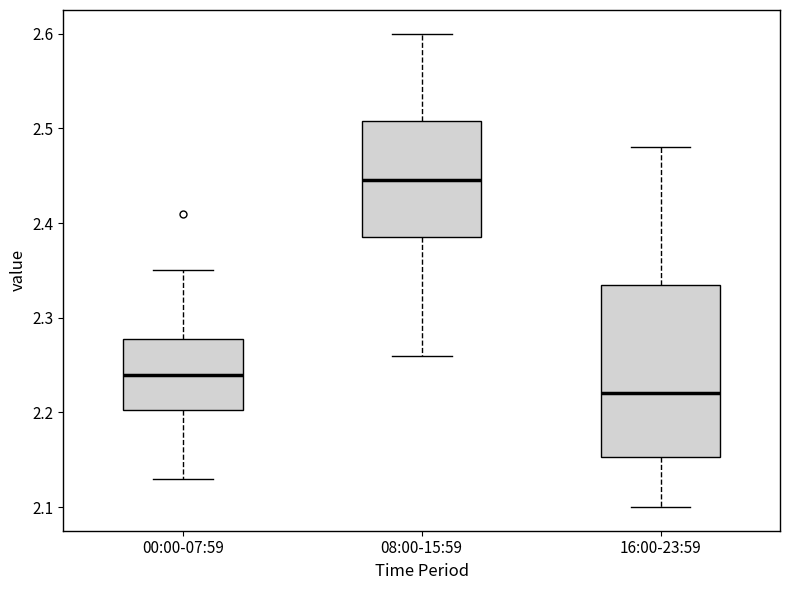

Where is the lower edge of the box for 00:00-07:59 on the y-axis? The values are not printed on the chart, so give them approximately, as read against the axis.

2.20